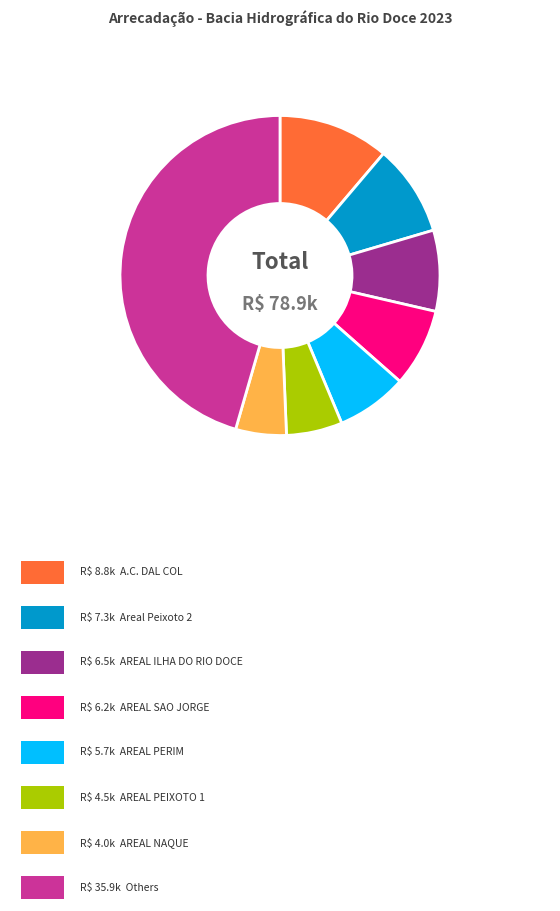

Is there a majority slice in this chart?

No